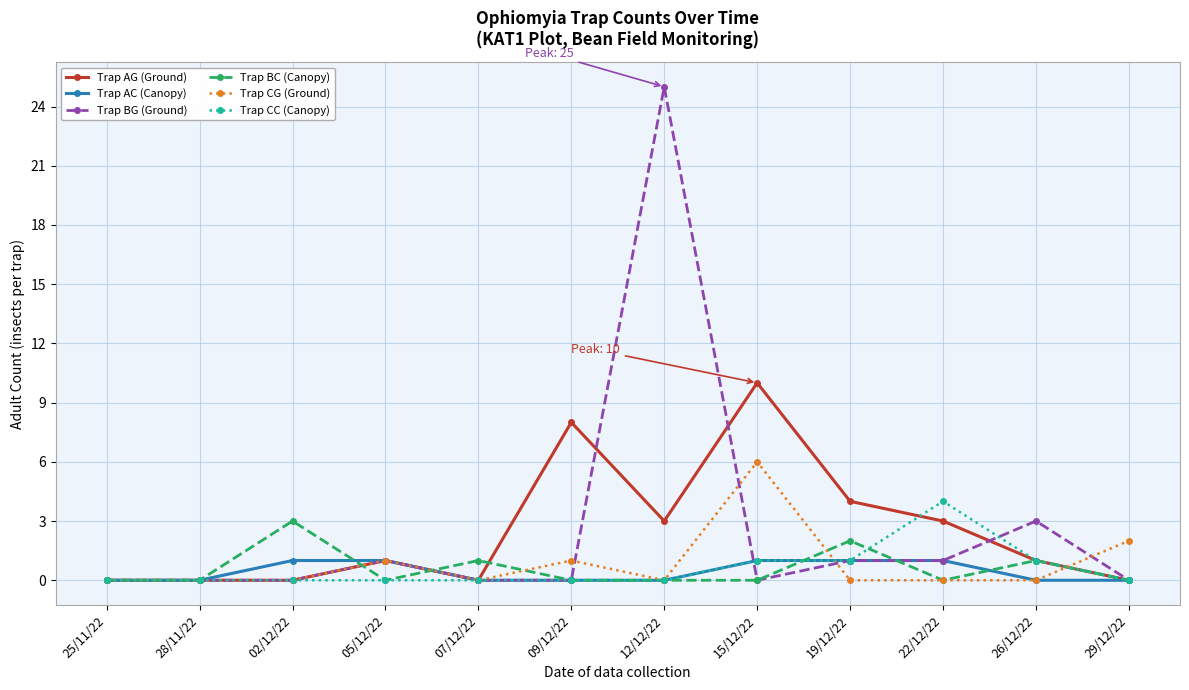

At which category is the sum across all series the highest?

12/12/22